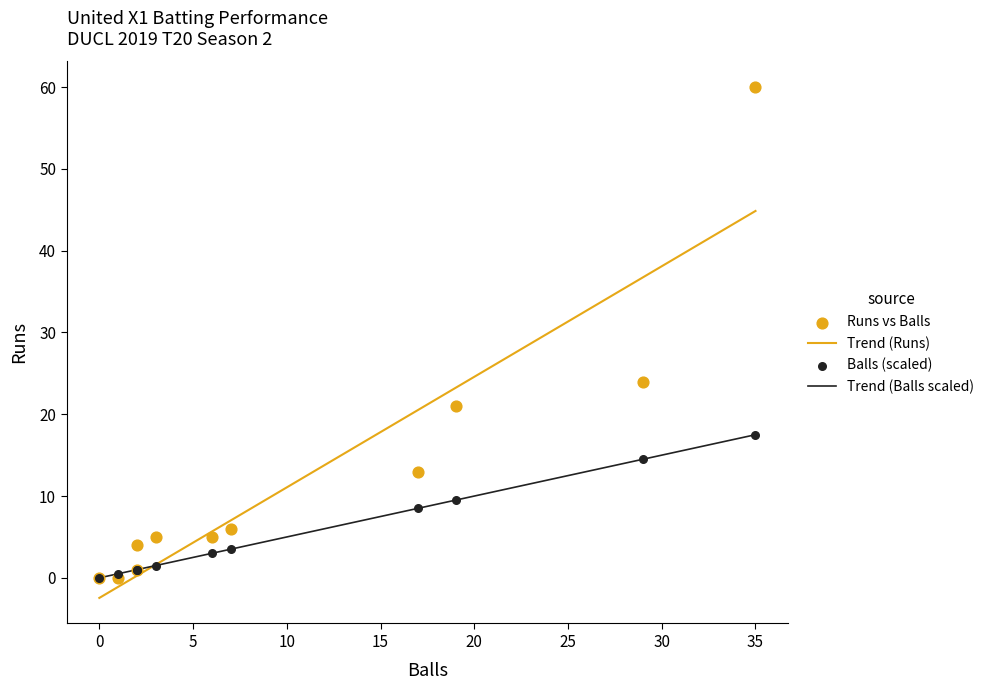

Which series contains the lowest Y value?

Runs